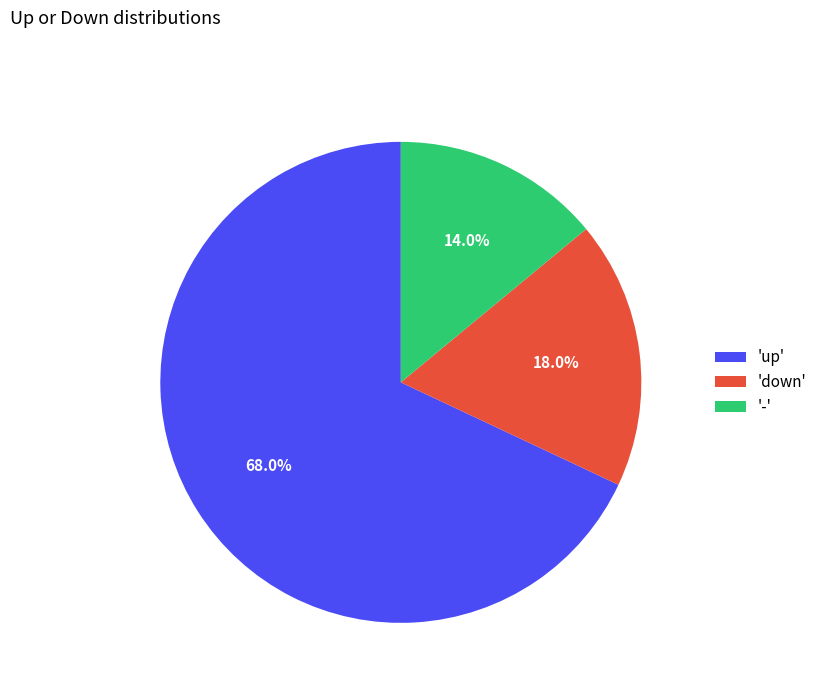

Approximately how many times larger is the value at 'up' compared to '-'?

4.9